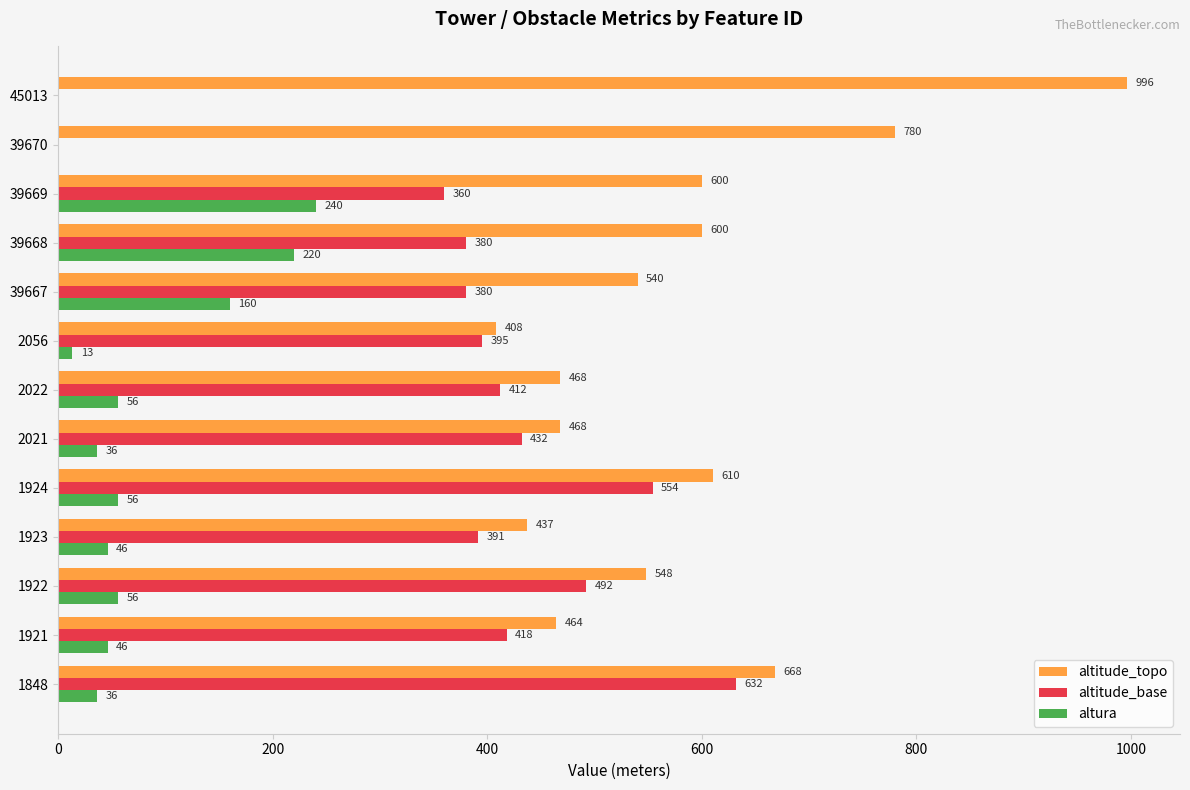

What is the highest value of the altura series?

240